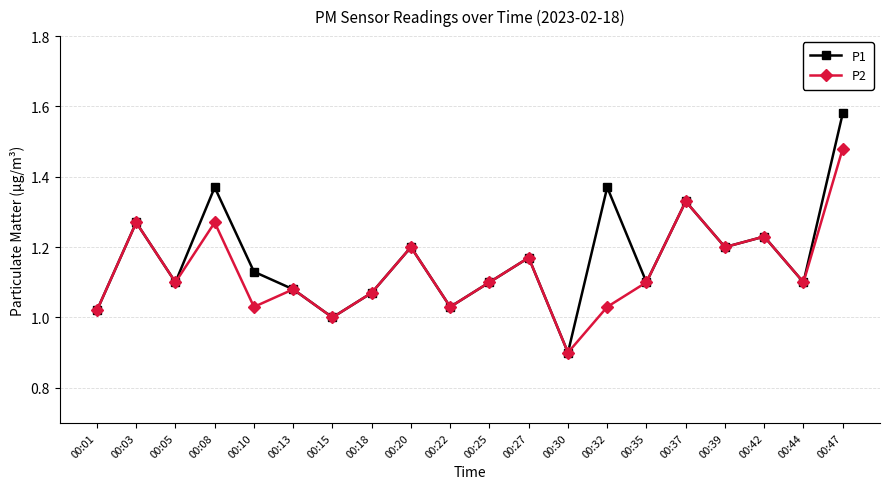

Which series has the largest range (max minus min)?

P1